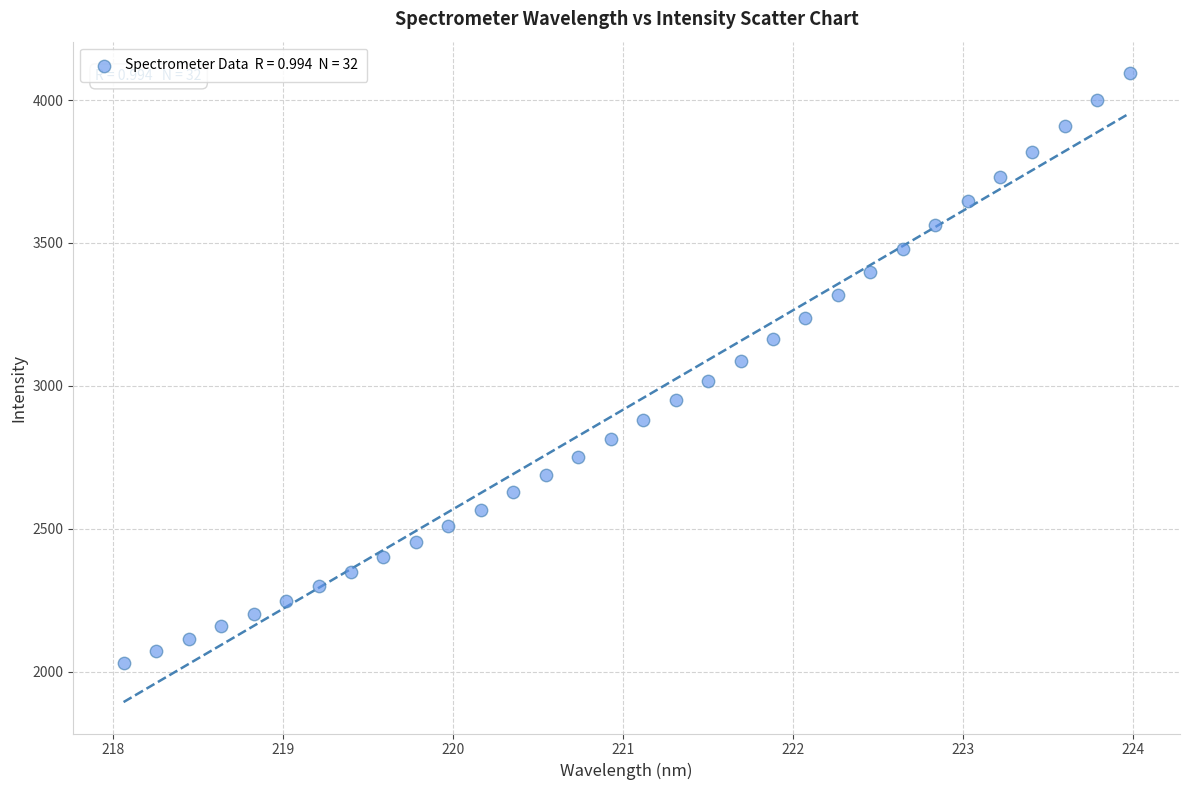

What is the range of Y values (max minus min)?

2063.2